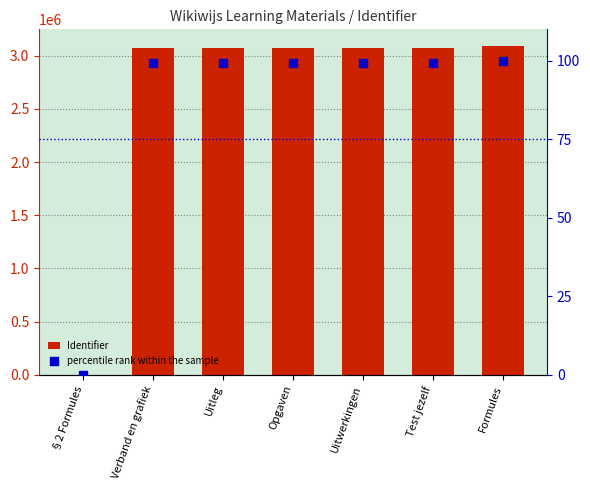

At which category is the sum across all series the highest?

Formules